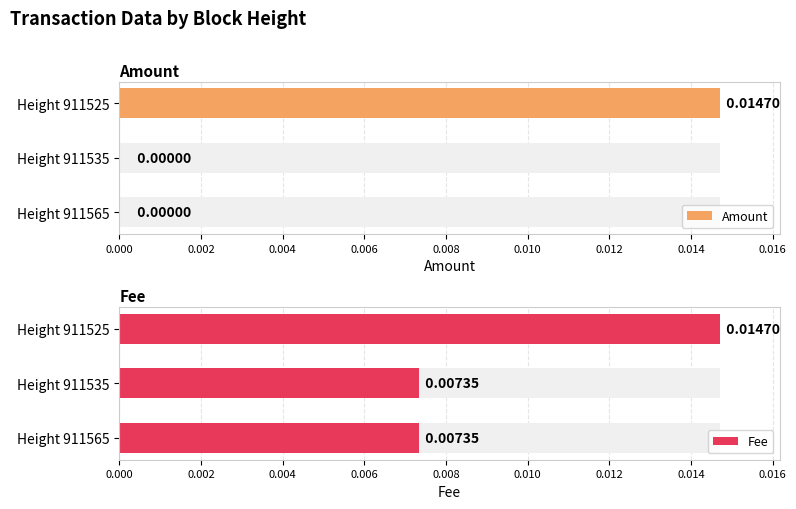

Does the chart contain stacked bars?

No